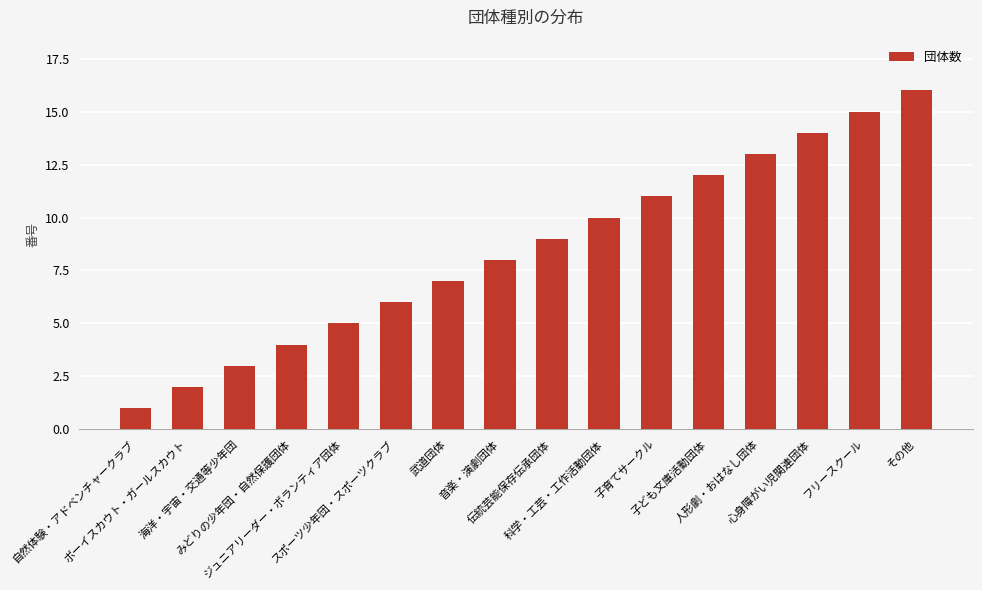

Rank the categories by value from highest to lowest.

その他, フリースクール, 心身障がい児関連団体, 人形劇・おはなし団体, 子ども文庫活動団体, 子育てサークル, 科学・工芸・工作活動団体, 伝統芸能保存伝承団体, 音楽・演劇団体, 武道団体, スポーツ少年団・スポーツクラブ, ジュニアリーダー・ボランティア団体, みどりの少年団・自然保護団体, 海洋・宇宙・交通等少年団, ボーイスカウト・ガールスカウト, 自然体験・アドベンチャークラブ